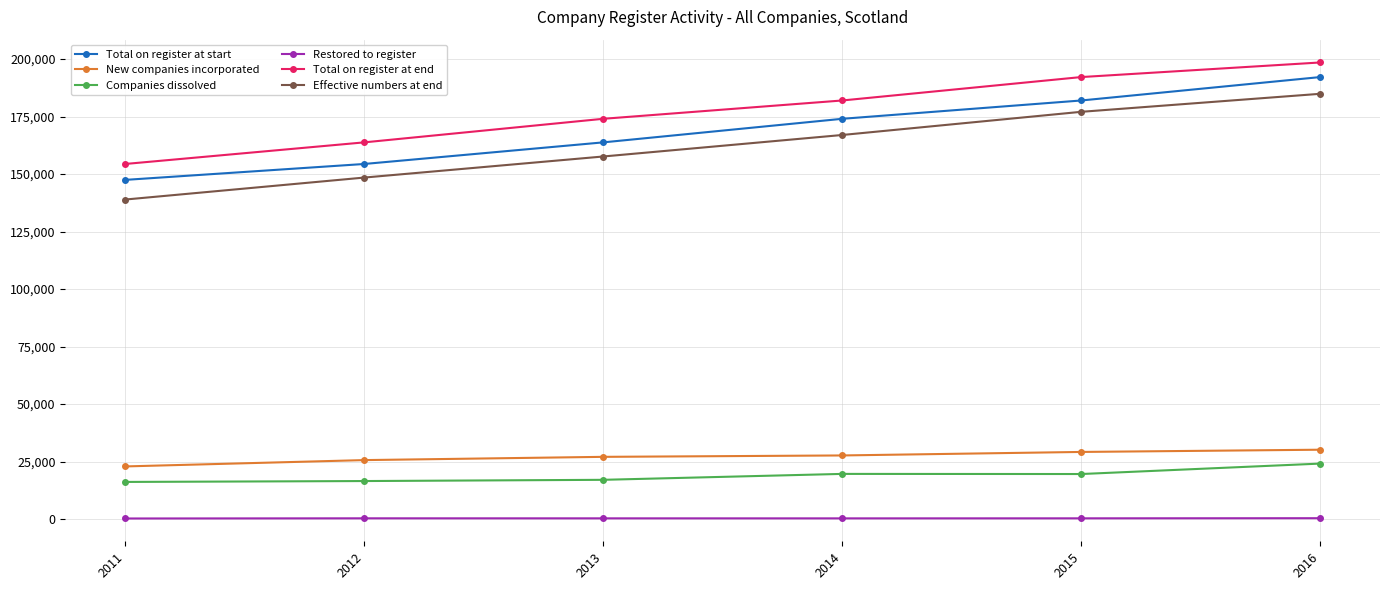

What are all the series names shown in the legend?

Total on register at start, New companies incorporated, Companies dissolved, Restored to register, Total on register at end, Effective numbers at end